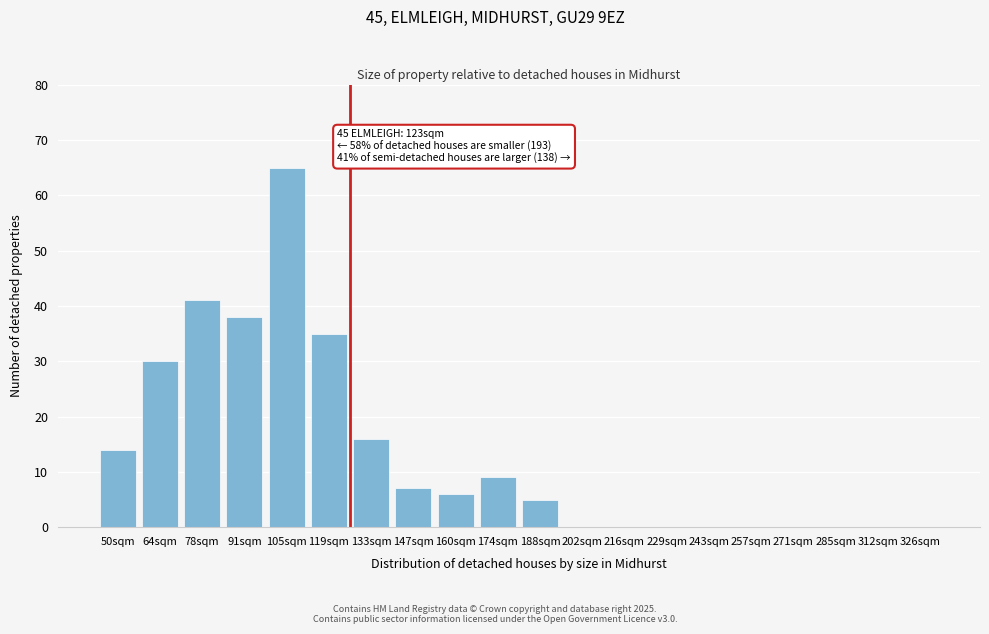

Reading left to right, what are all the values shown in this chart?

50sqm=14	64sqm=30	78sqm=41	91sqm=38	105sqm=65	119sqm=35	133sqm=16	147sqm=7	160sqm=6	174sqm=9	188sqm=5	202sqm=0	216sqm=0	229sqm=0	243sqm=0	257sqm=0	271sqm=0	285sqm=0	312sqm=0	326sqm=0